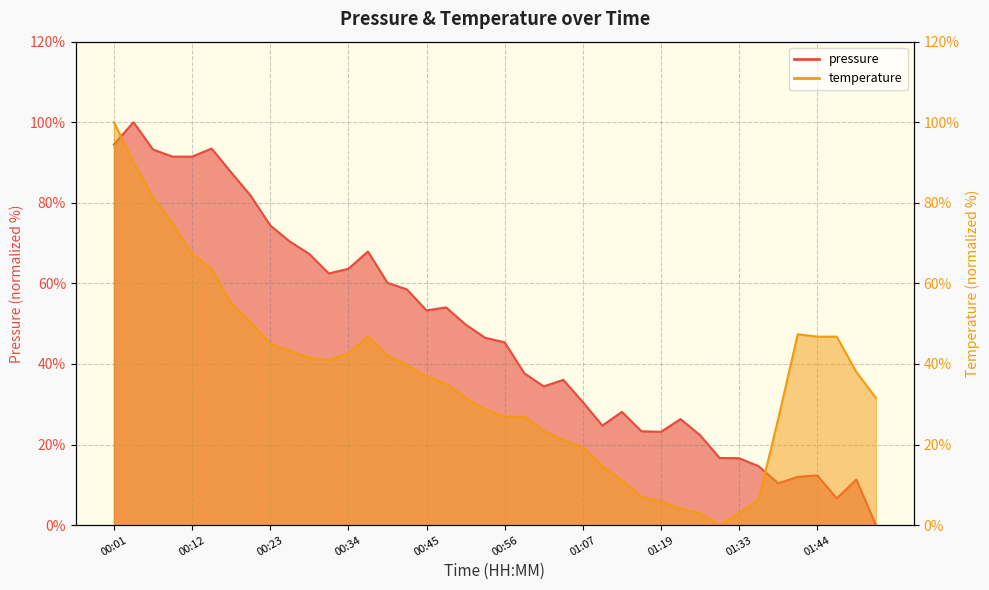

In temperature, how many points are higher than both neighbors (excluding endpoints)?

2